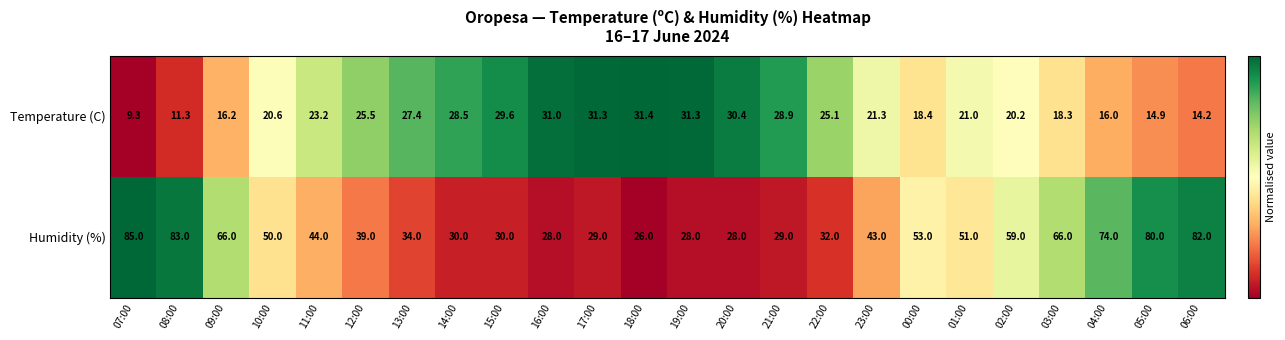

Rank the series at 19:00 from lowest to highest value.

Humidity (%), Temperature (C)